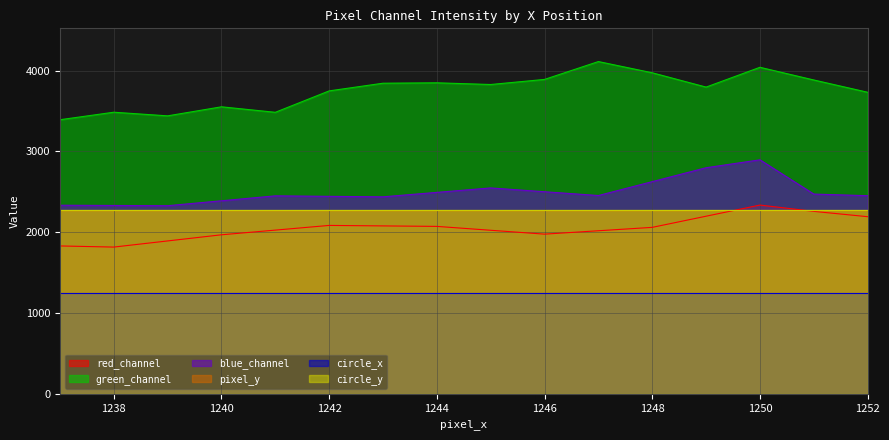

At which label does green_channel reach its peak?

1247